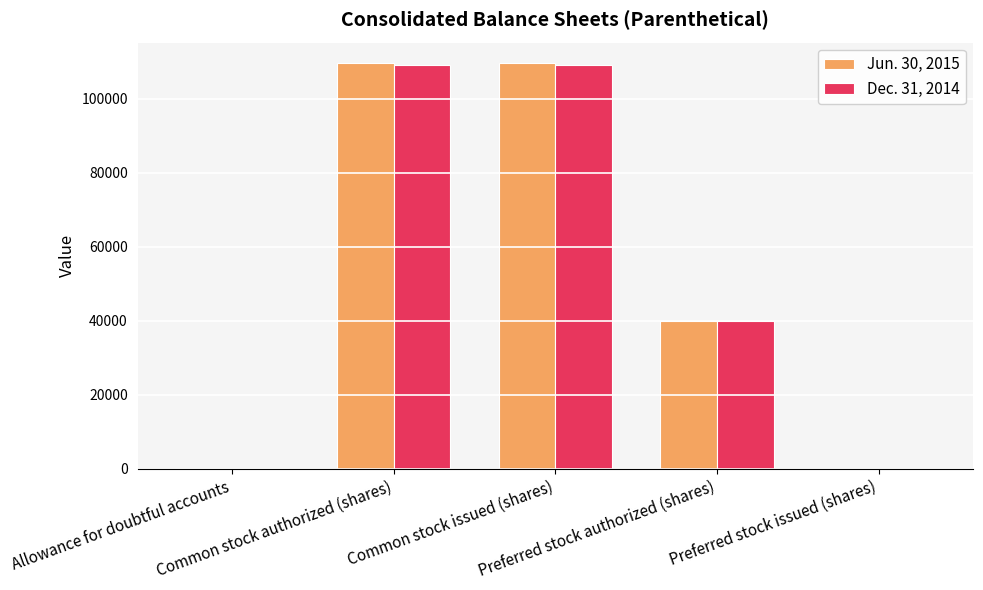

Count the number of categories in the chart.

5